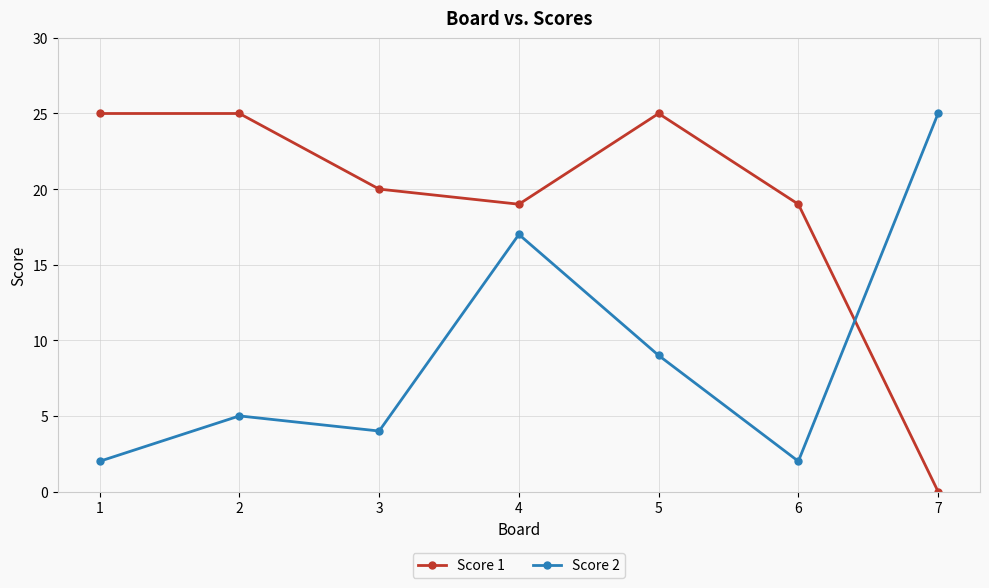

Where is the first local minimum for Score 1?

4